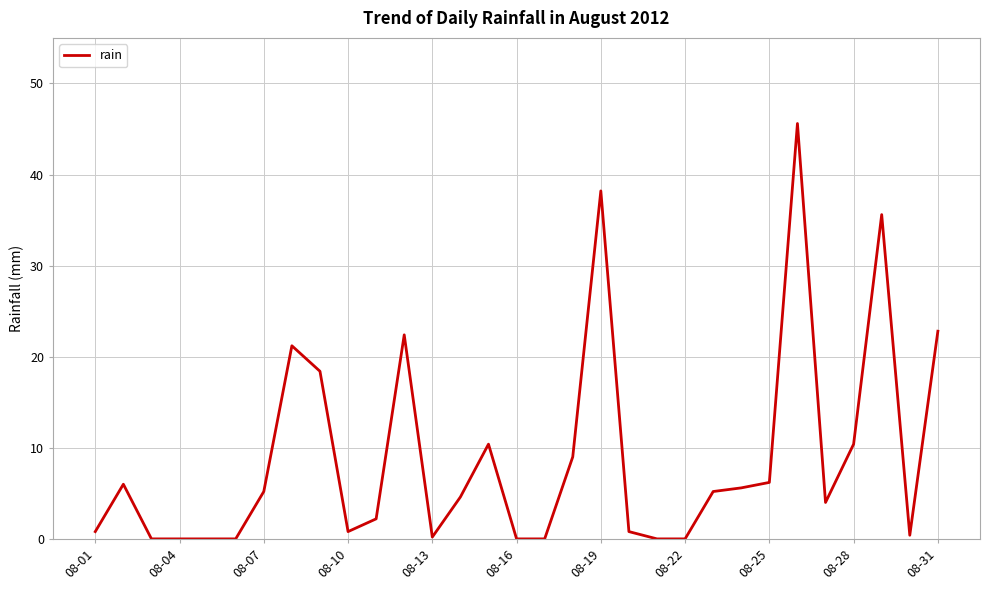

What is the difference between the maximum and minimum values?

45.6